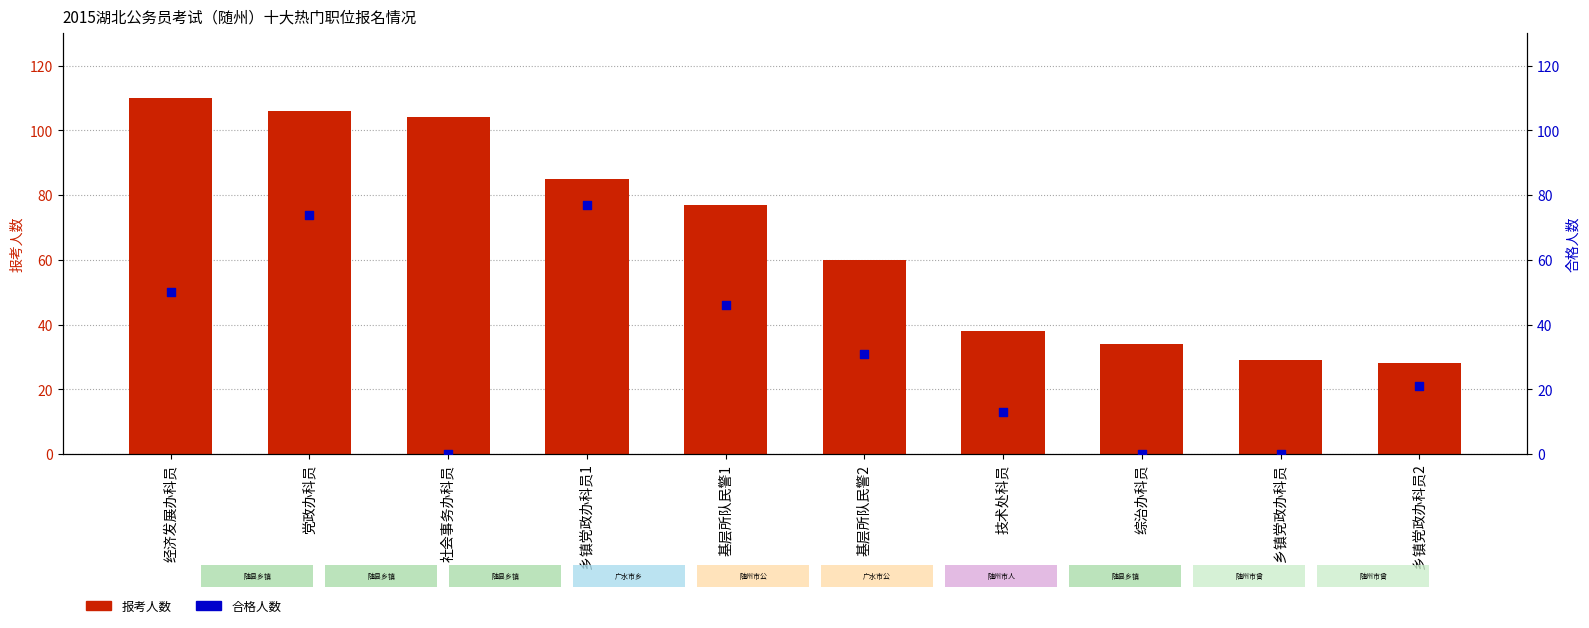

Which series reaches the maximum Y coordinate?

报考人数